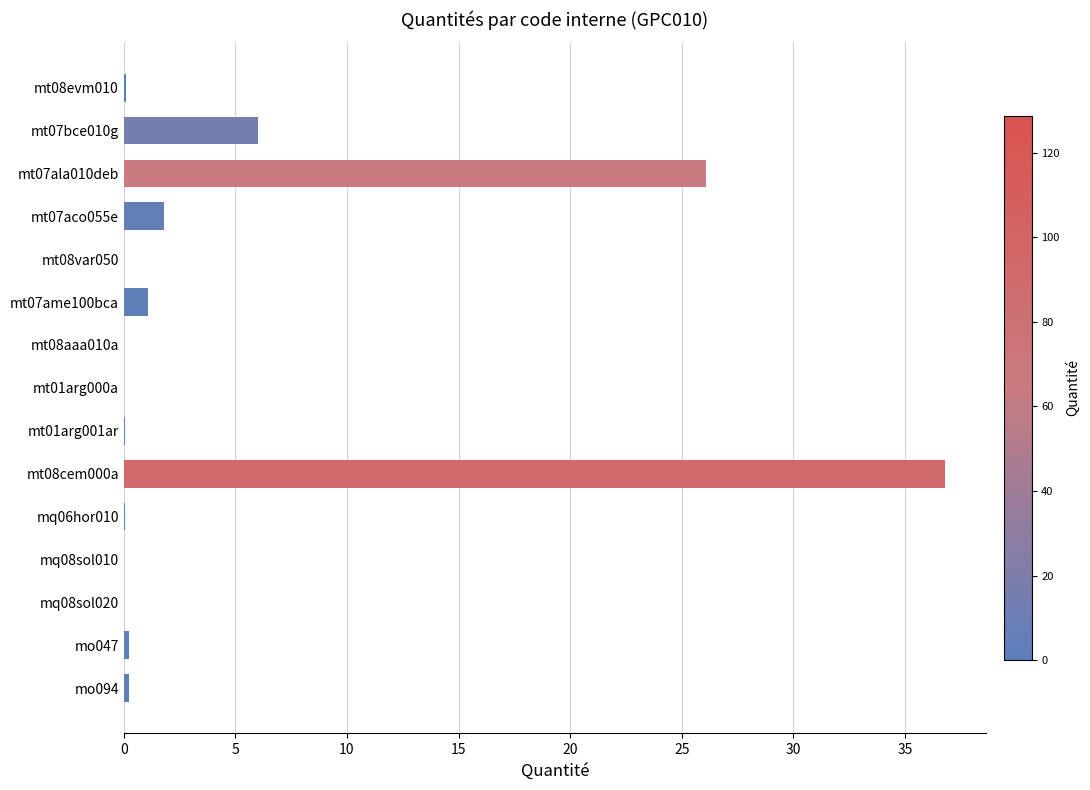

What is the maximum value shown in the chart?

36.8